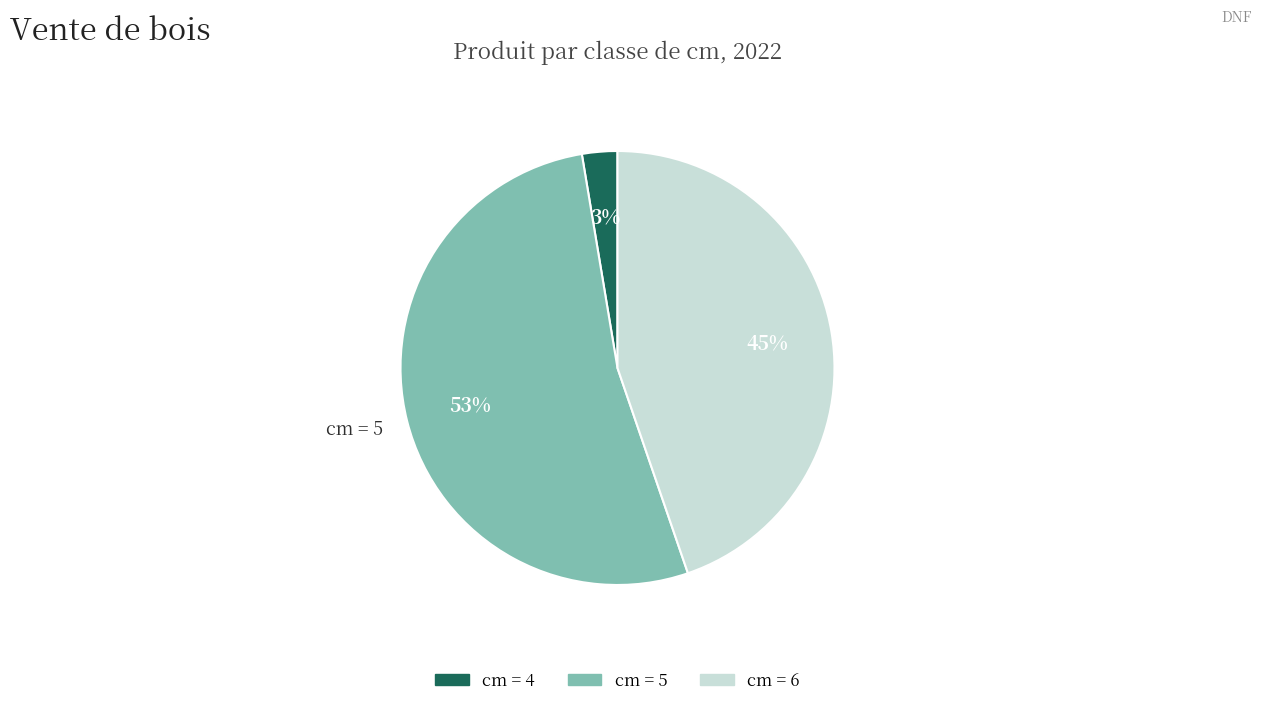

How many segments does this pie chart have?

3